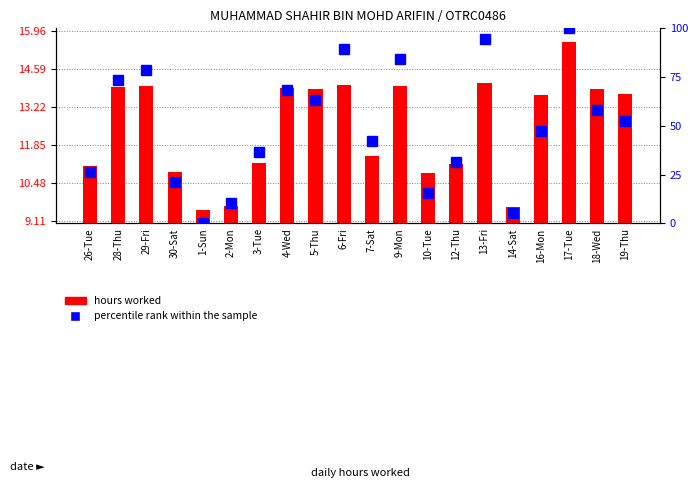

How many values in the percentile rank within the sample series exceed 52?

10